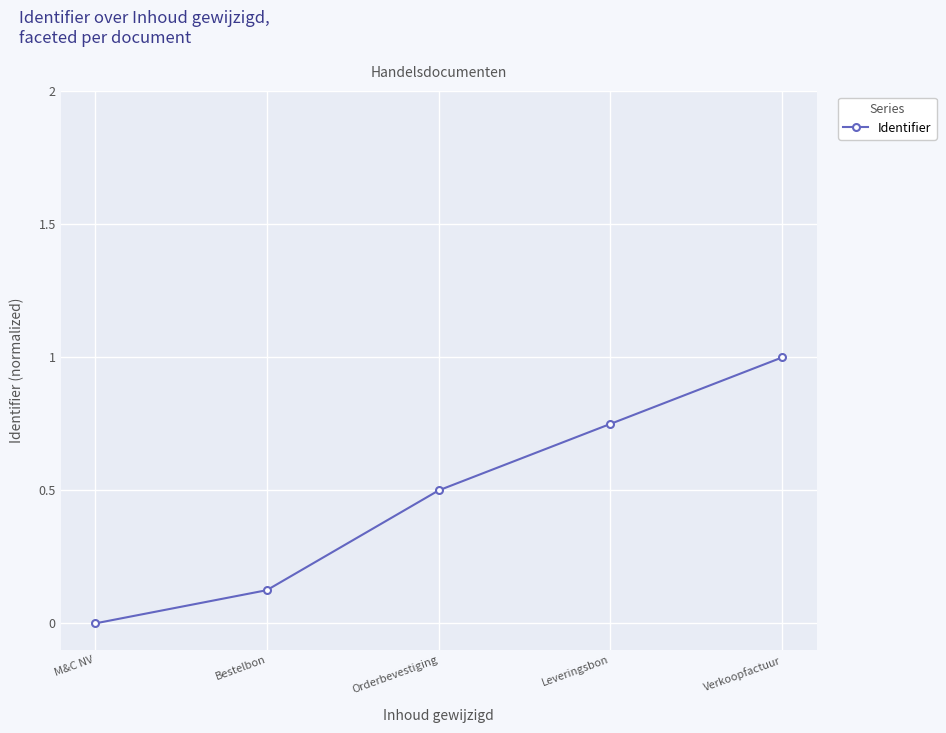

Which has a higher value, Bestelbon or Orderbevestiging?

Orderbevestiging